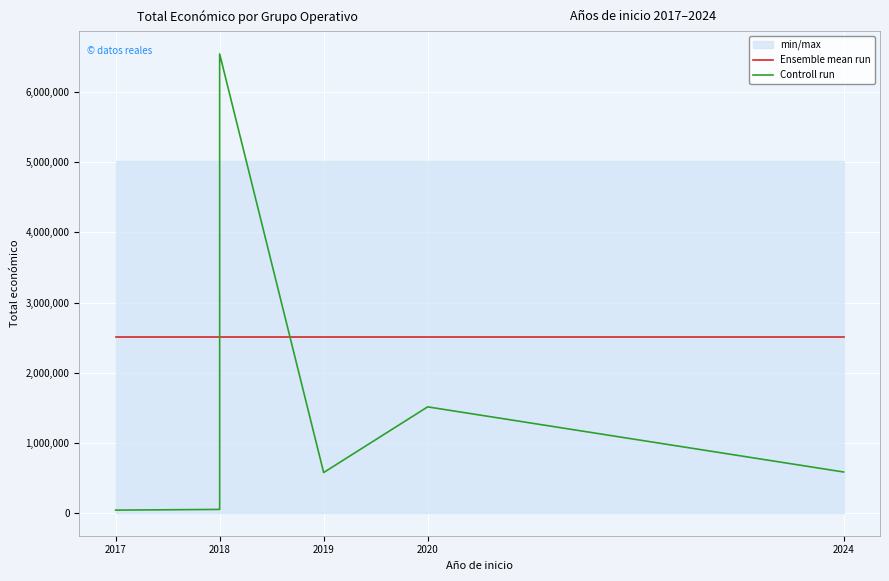

After their last crossing, which series has the higher values: Controll run or Ensemble mean run?

Ensemble mean run